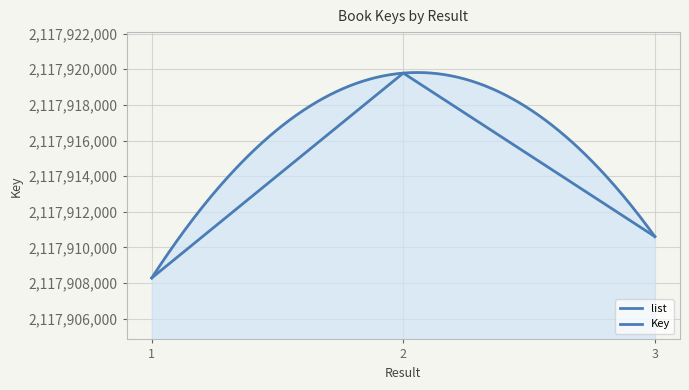

What is the difference between the values at 3 and 1?

2322